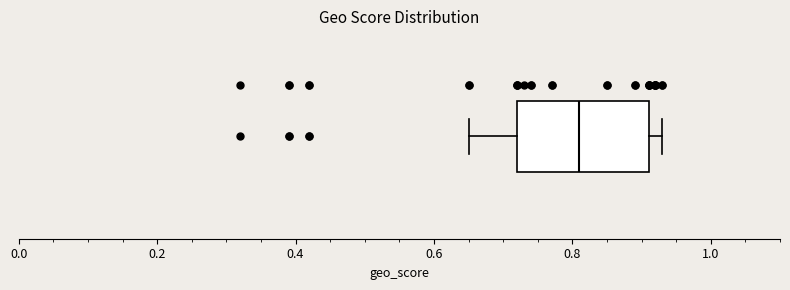

Where is the left edge of the box on the x-axis? The values are not printed on the chart, so give them approximately, as read against the axis.

0.72